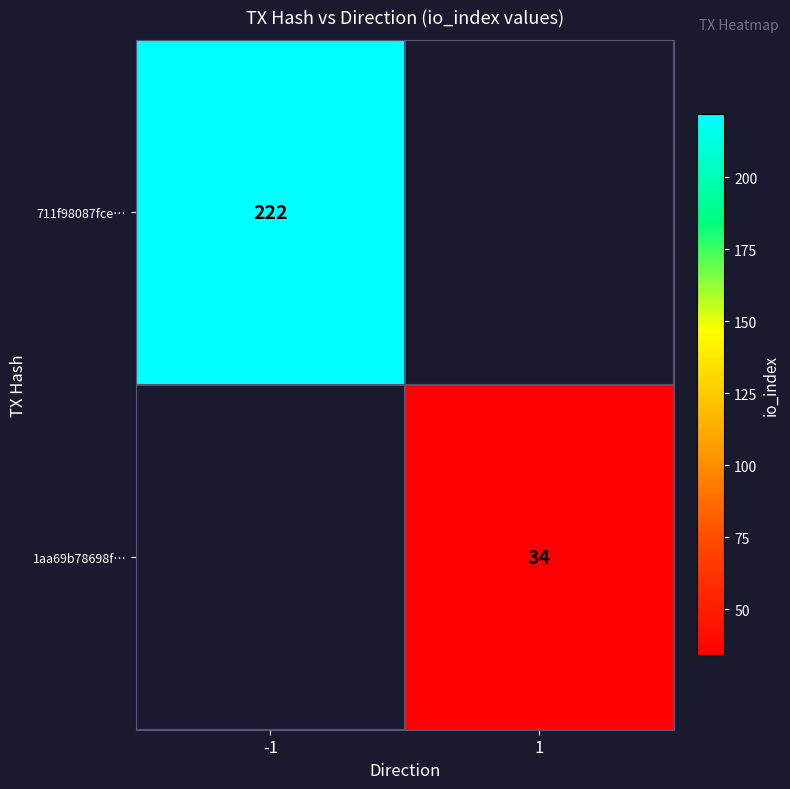

True or false: 1aa69b78698f… has a value of 9 at 1.

False